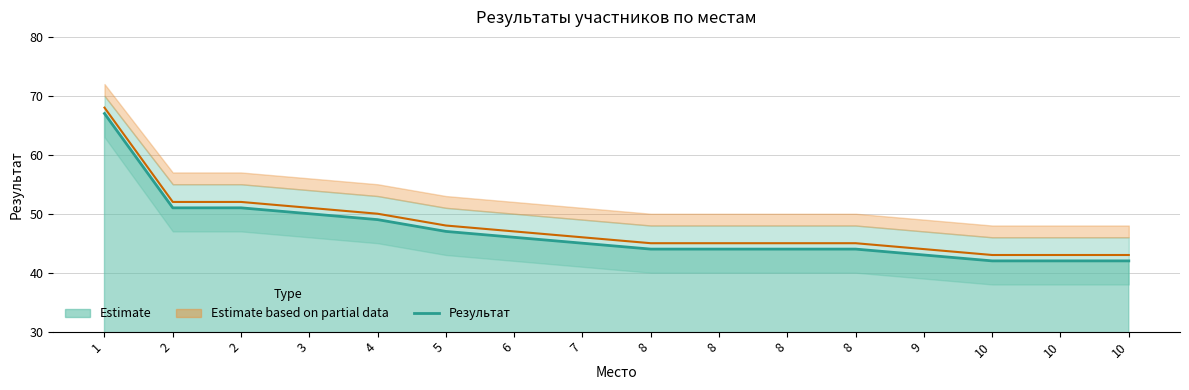

What is the greatest value displayed?

68